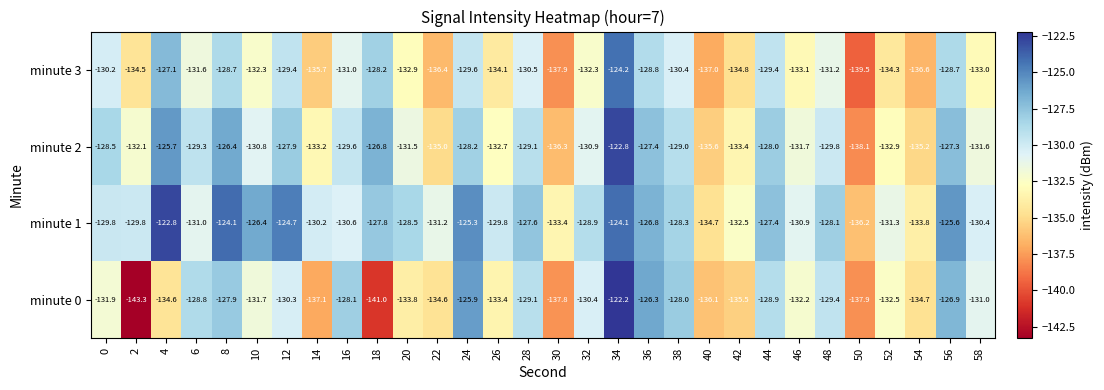

What is the difference between the highest and lowest values at 48?

3.1